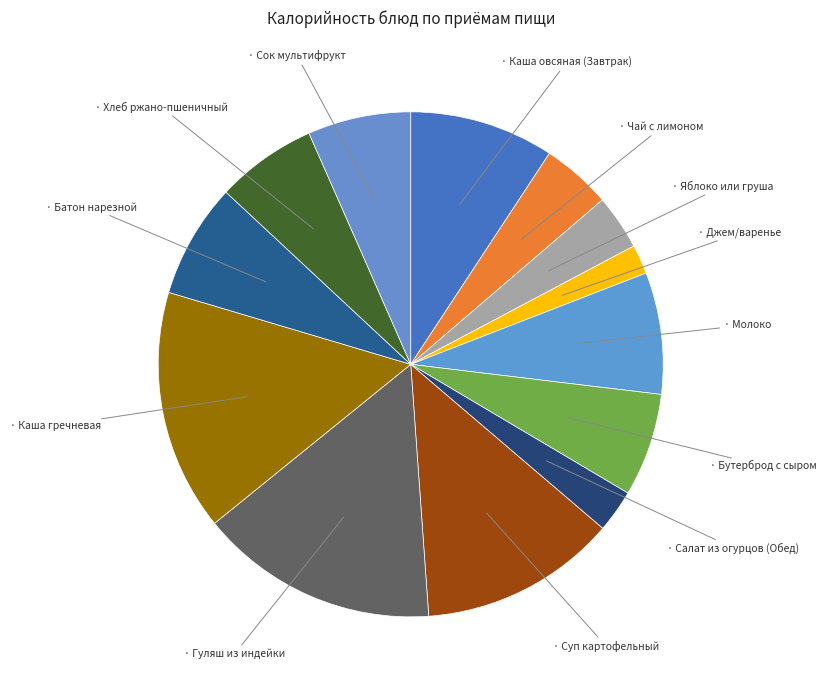

How many slices are in this pie chart?

13